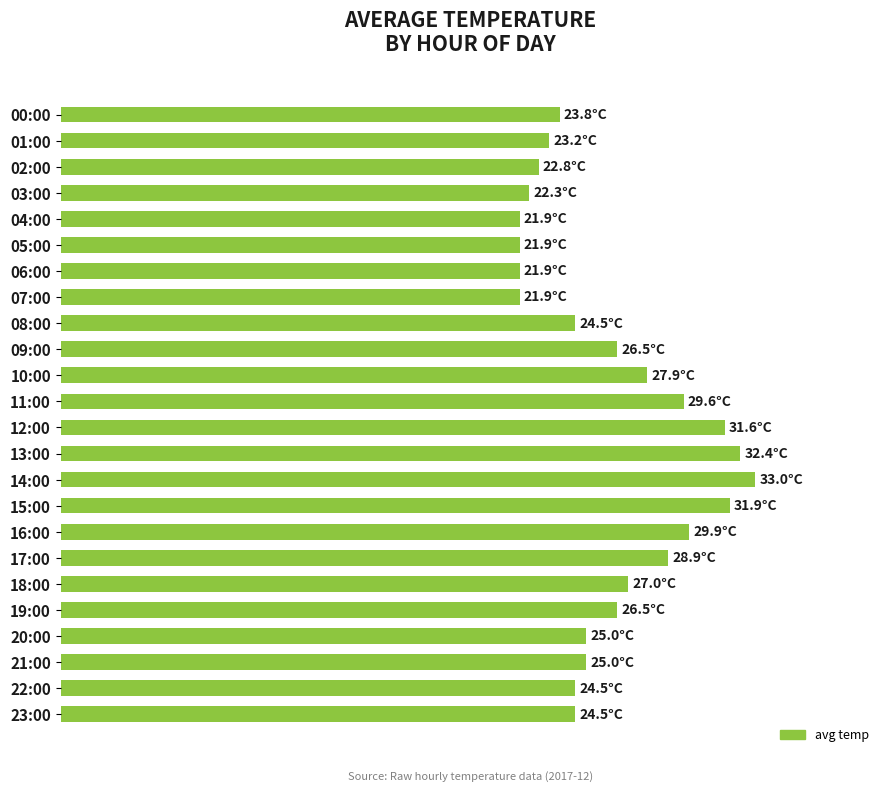

Are the bars horizontal?

Yes